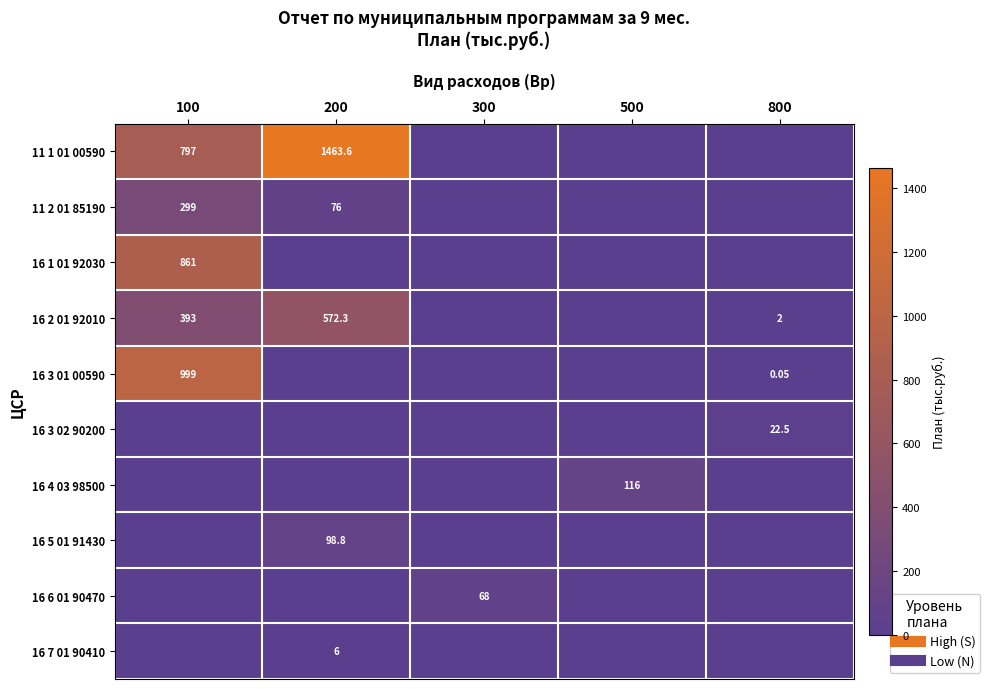

At how many categories does at least one series exceed 1301?

1